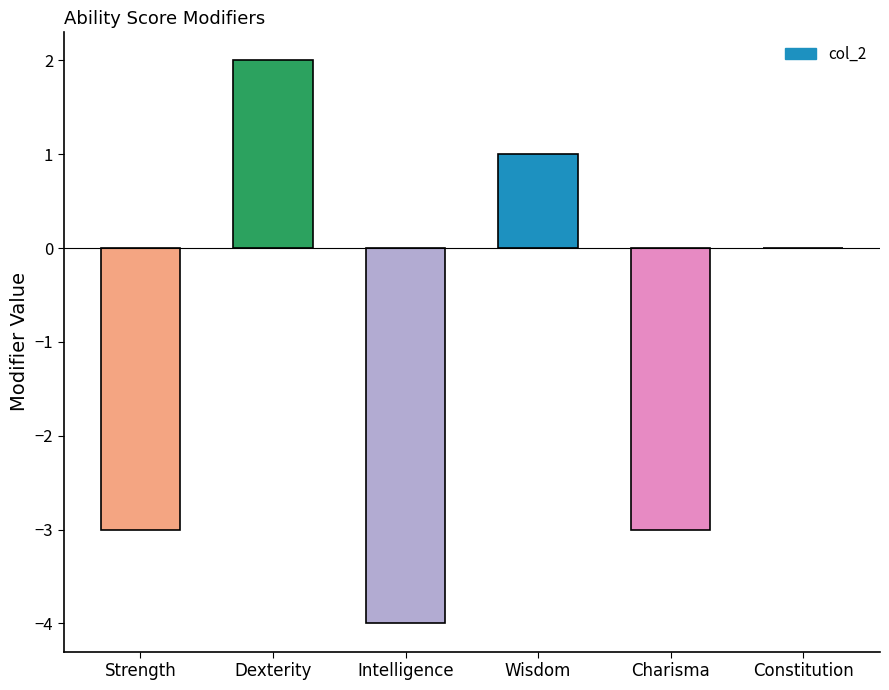

Are the bars horizontal?

No